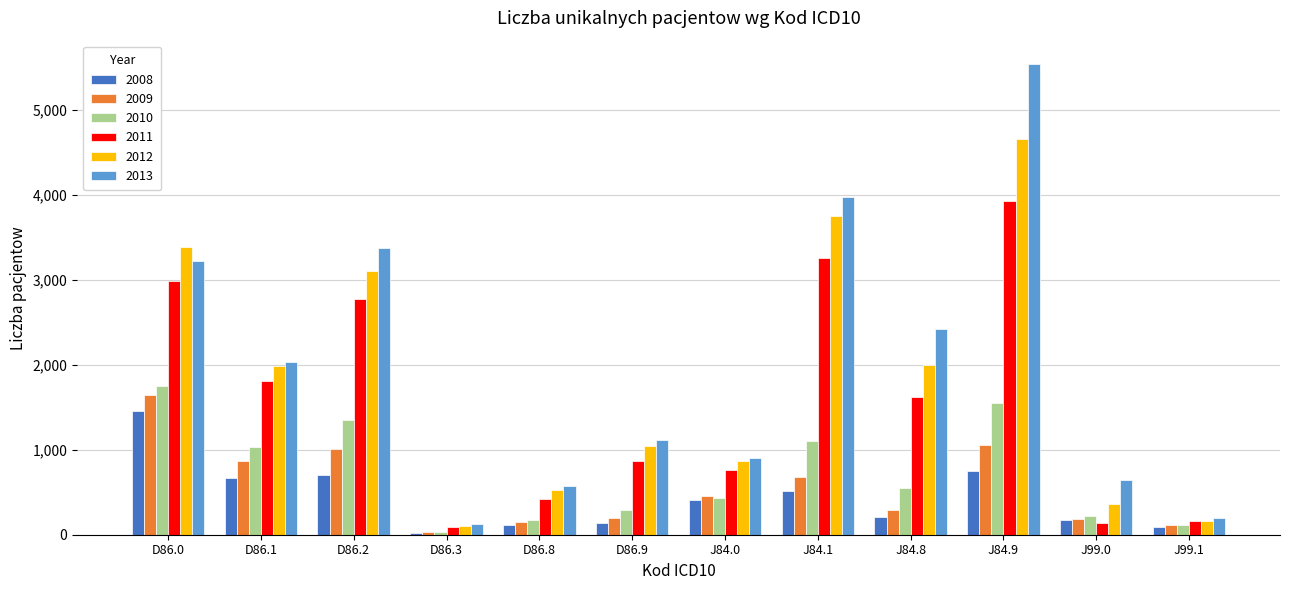

What is the total value across all series at D86.8?

1950